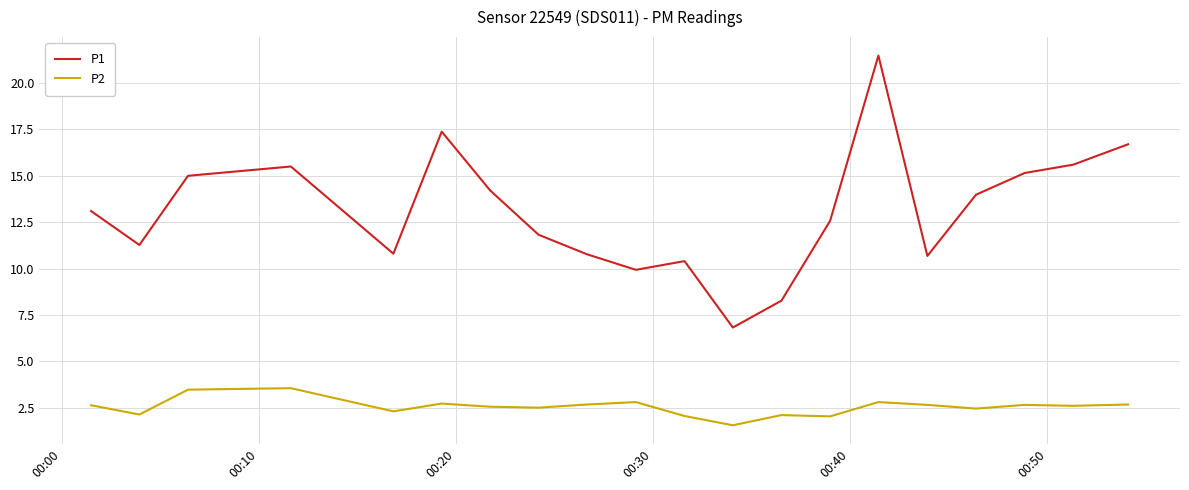

Is this an area chart (filled region under the line)?

No